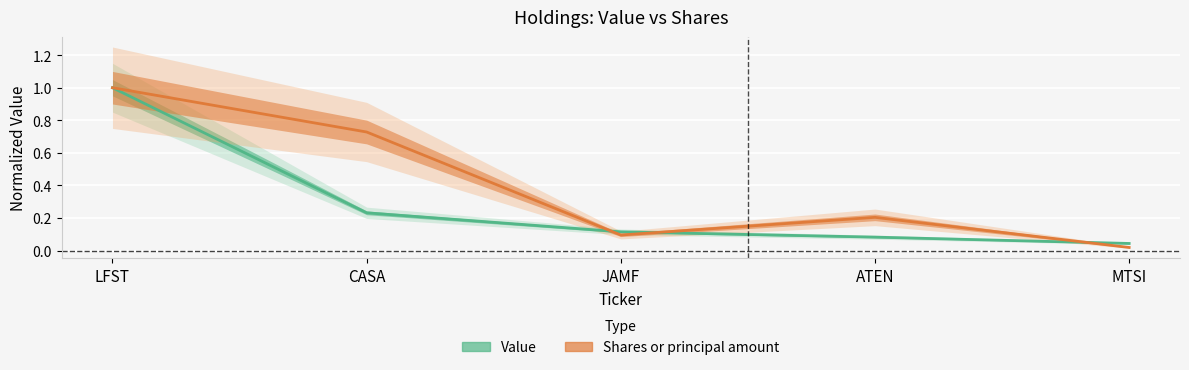

List the series in order of their overall mean, lowest first.

Value, Shares or principal amount